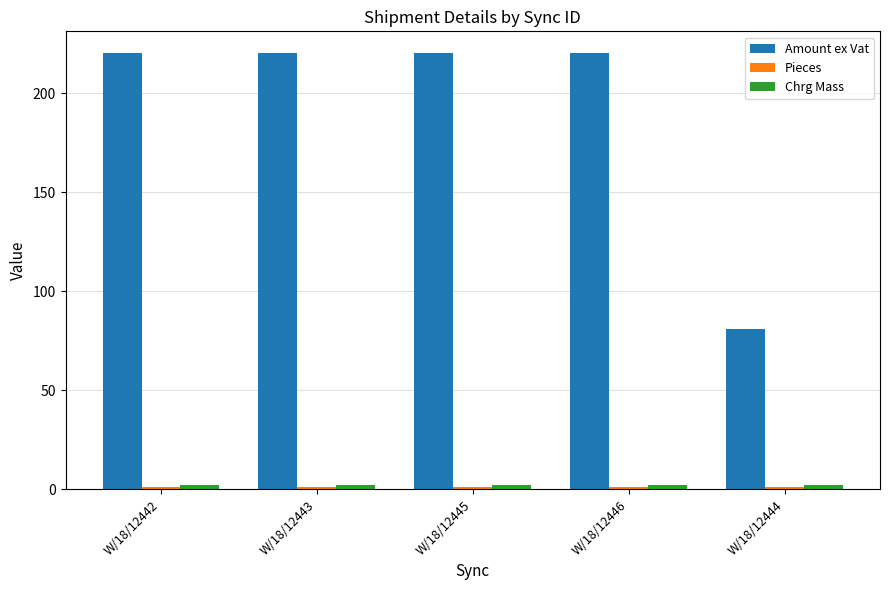

What is the sum of all Amount ex Vat values?

961.4